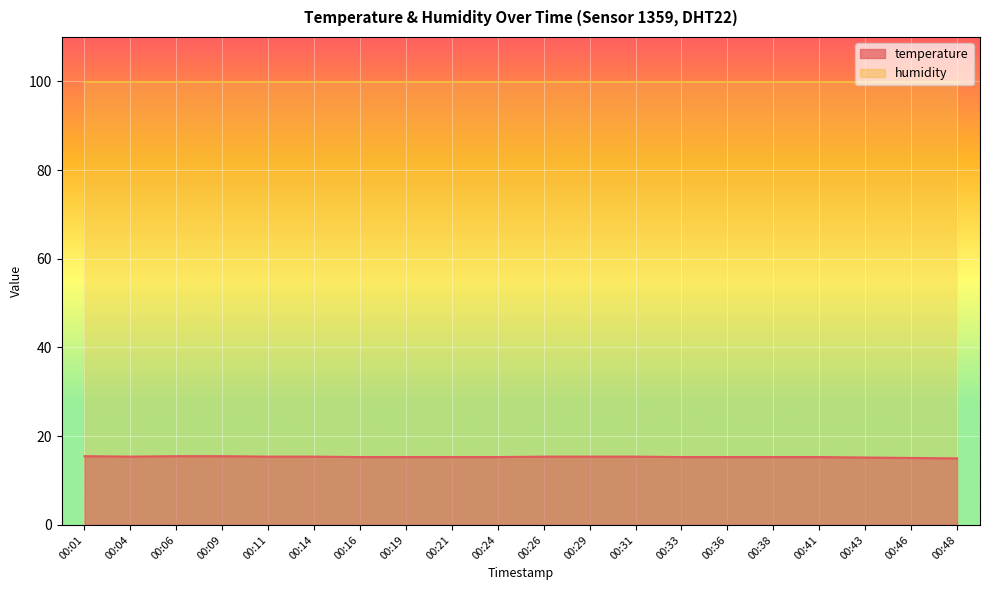

What is the difference between the maximum and minimum values?

0.5